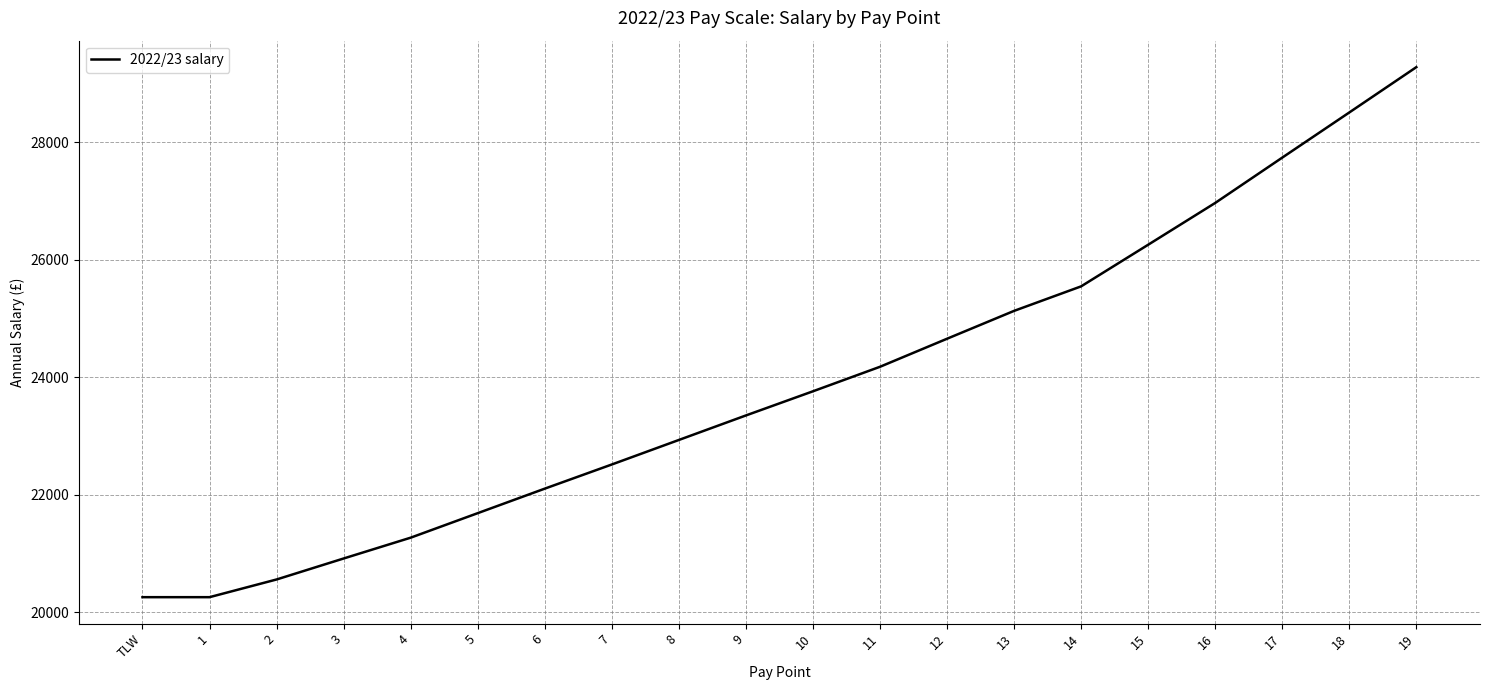

What is the difference between the values at 10 and 7?

1245